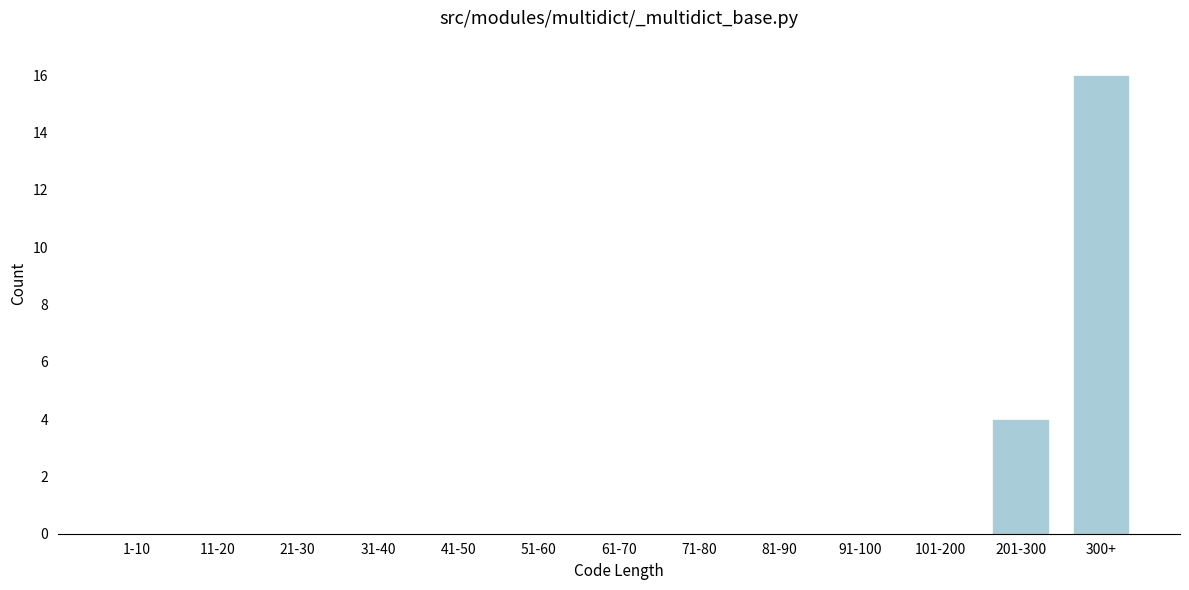

Reading right to left, transcribe all the data shown in this chart.

300+=16	201-300=4	101-200=0	91-100=0	81-90=0	71-80=0	61-70=0	51-60=0	41-50=0	31-40=0	21-30=0	11-20=0	1-10=0